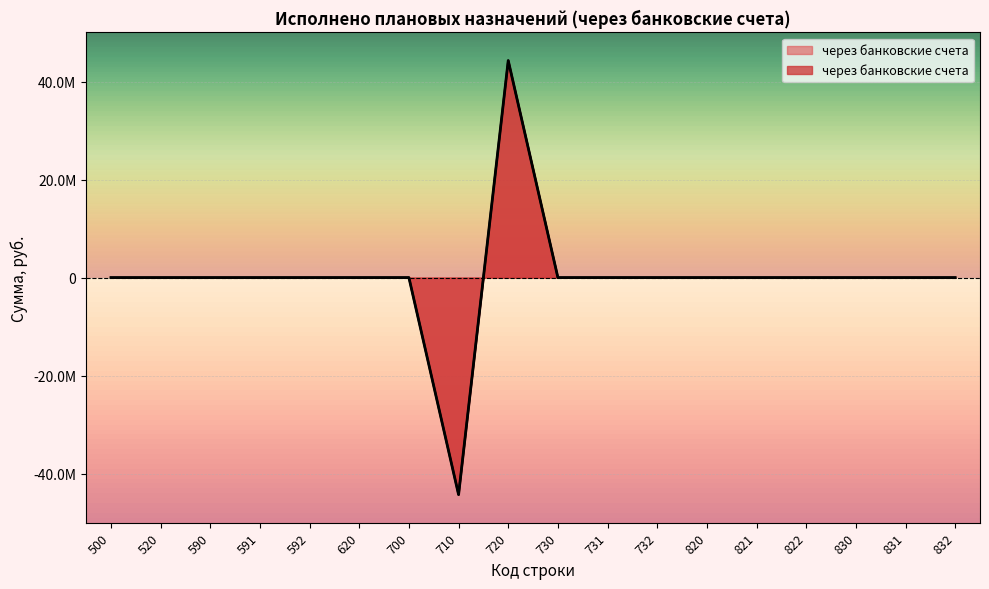

How many interior local peaks (higher than both neighbors) does the data have?

1